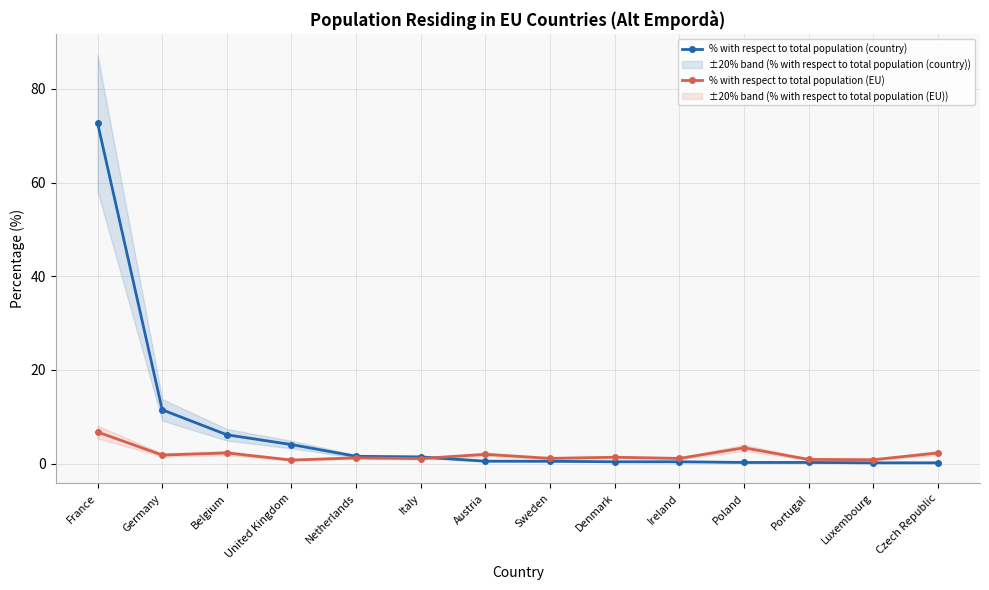

The % with respect to total population (EU) series shows 2.3 at Poland. True or false?

False